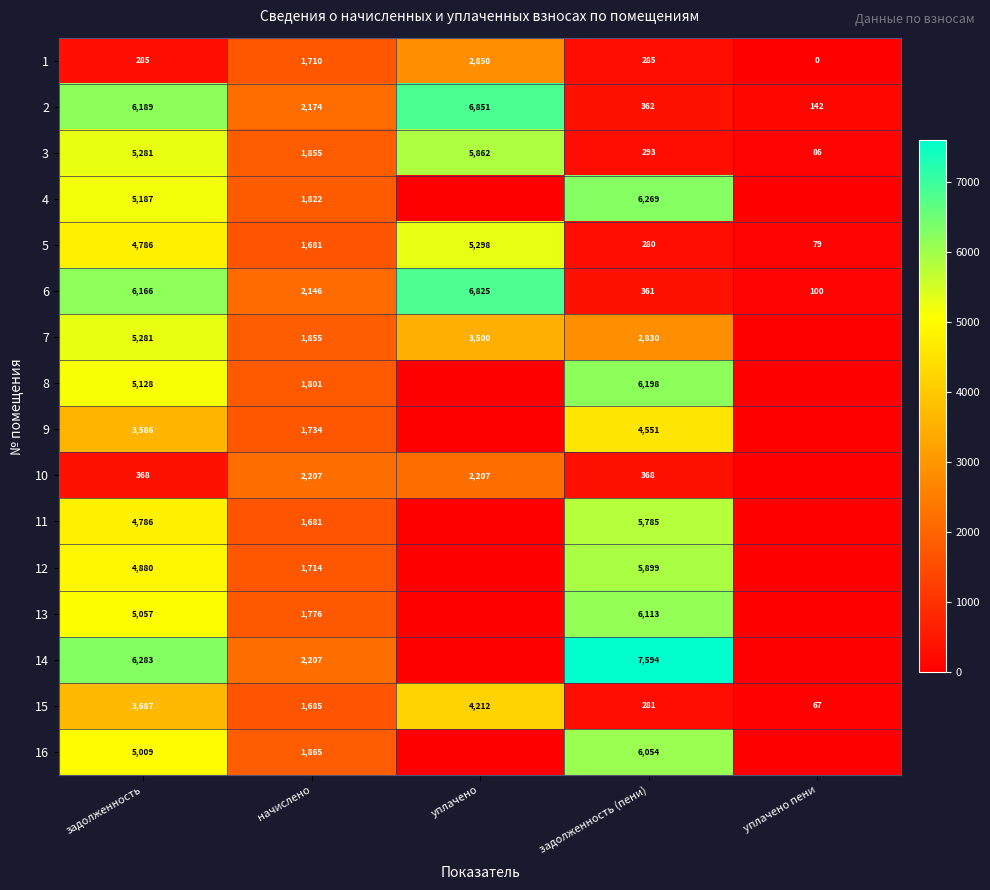

True or false: 2 has a value of 575.0 at задолженность (пени).

False